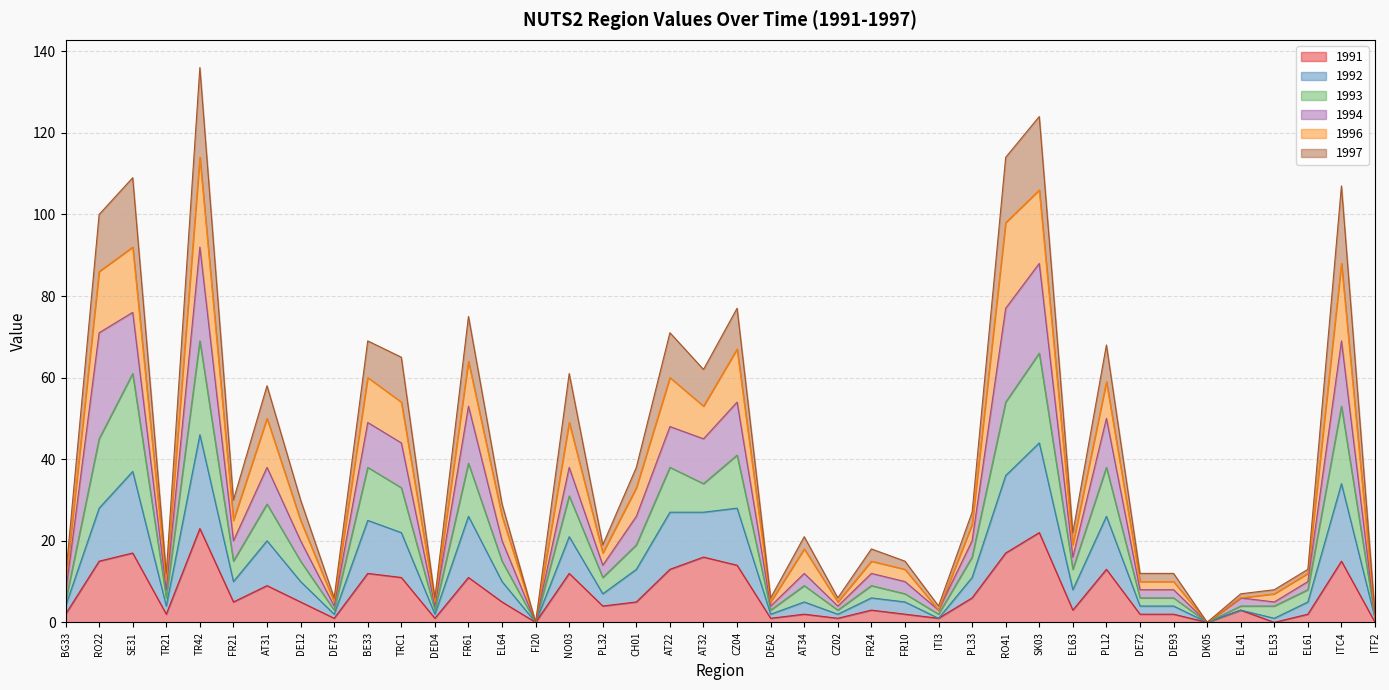

What is the value of the 1991 point at the 10th from the left?

12